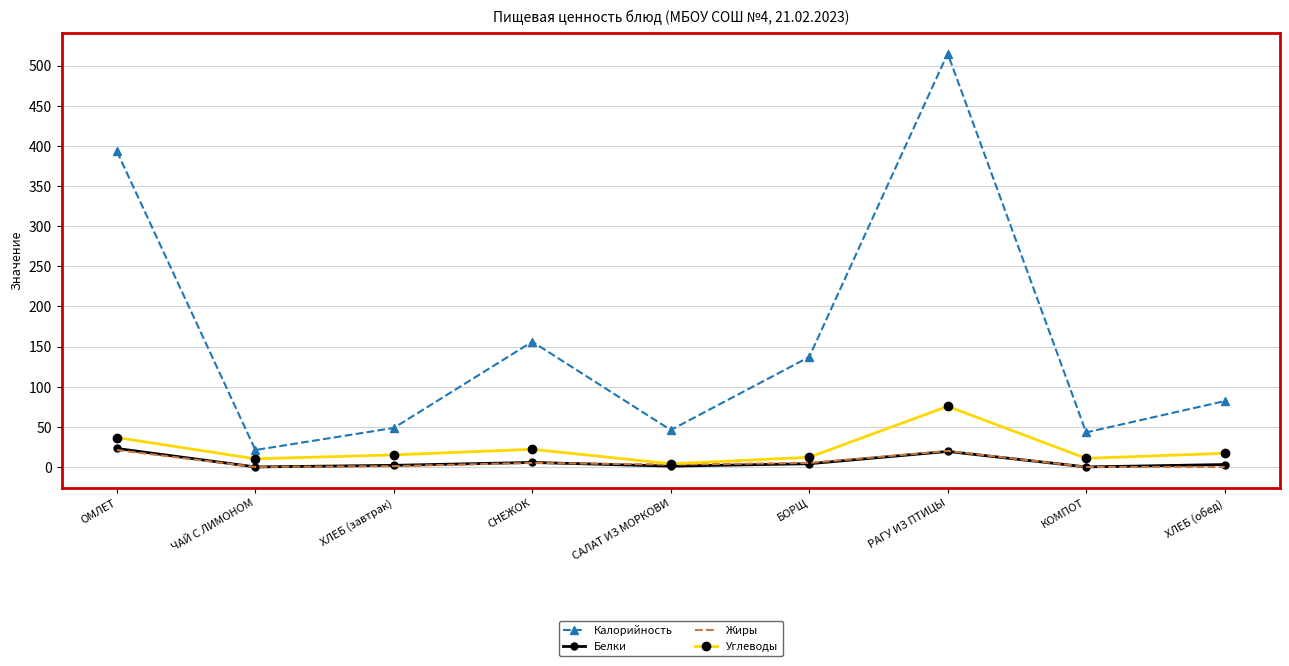

At which category is the sum across all series the highest?

РАГУ ИЗ ПТИЦЫ